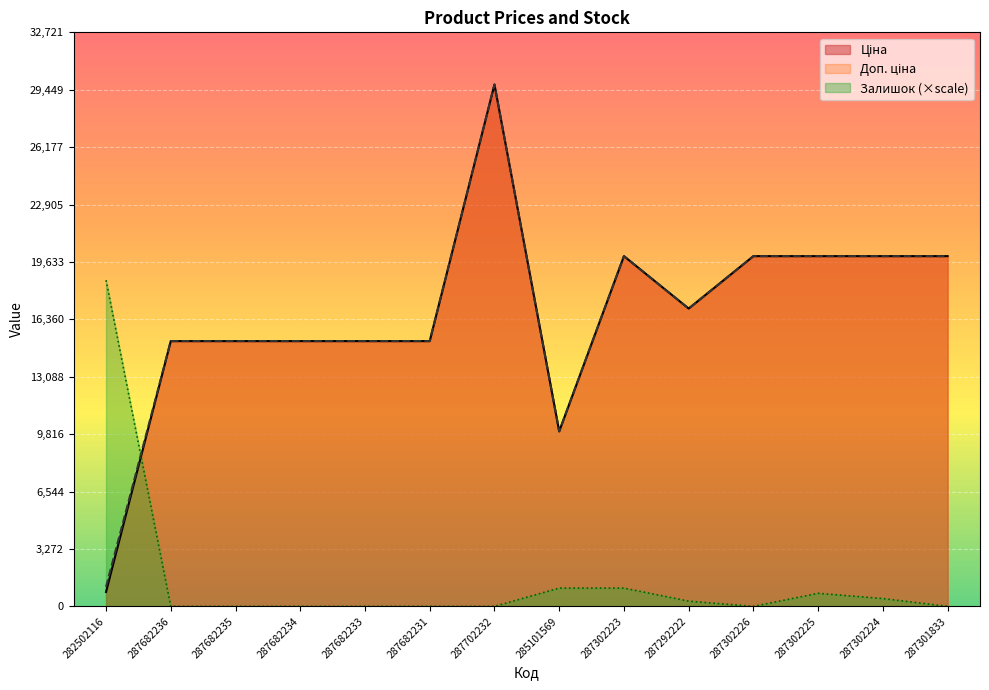

The value of Доп. ціна at 287292222 is 16976.3. True or false?

True